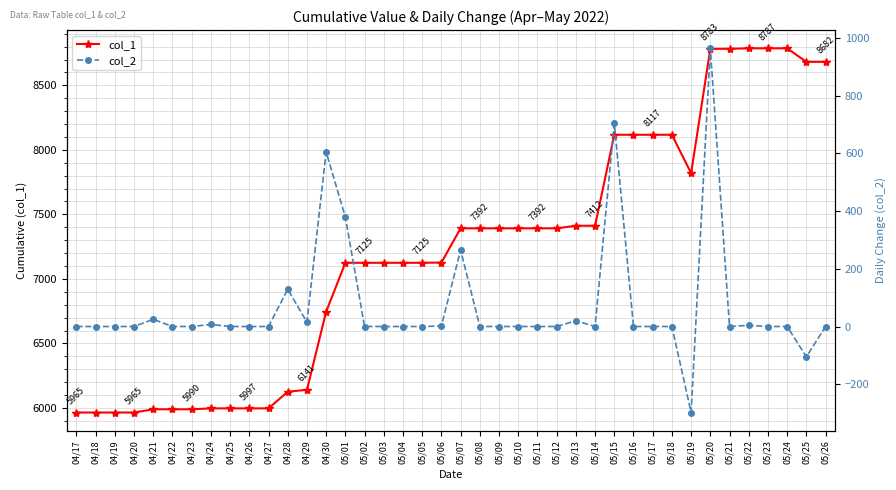

What is the total value across all series at 05/09?

7392